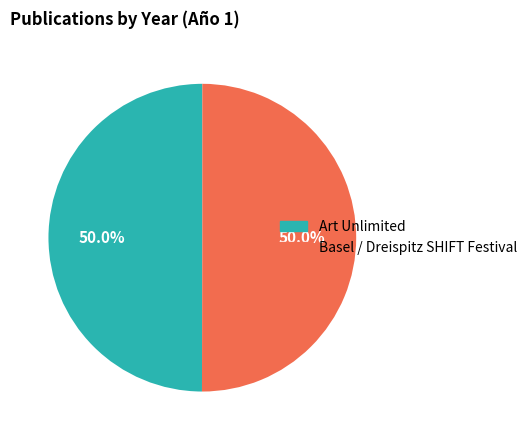

How much of the chart is everything except Art Unlimited?

50.0%